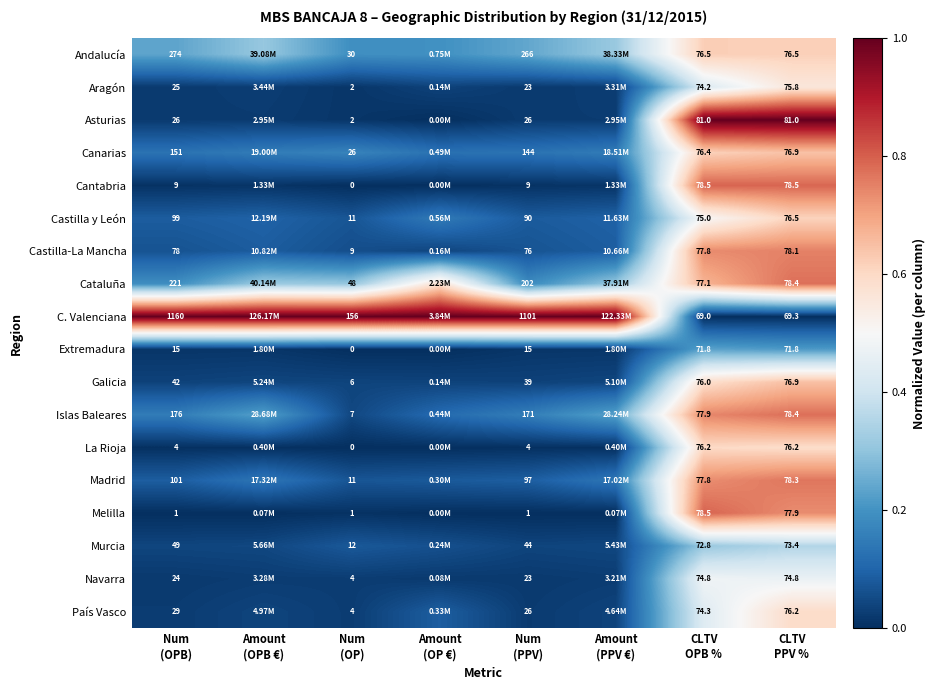

Is it true that Cantabria equals 1.3 at CLTV PPV %?

False